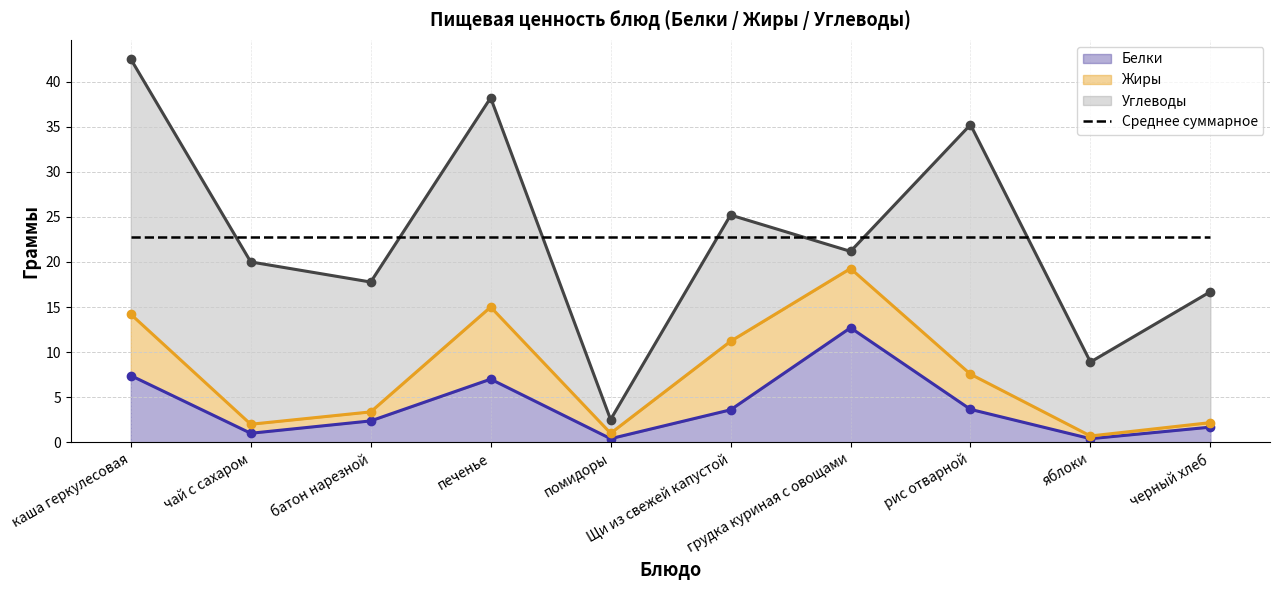

Count the number of data series in this chart.

3